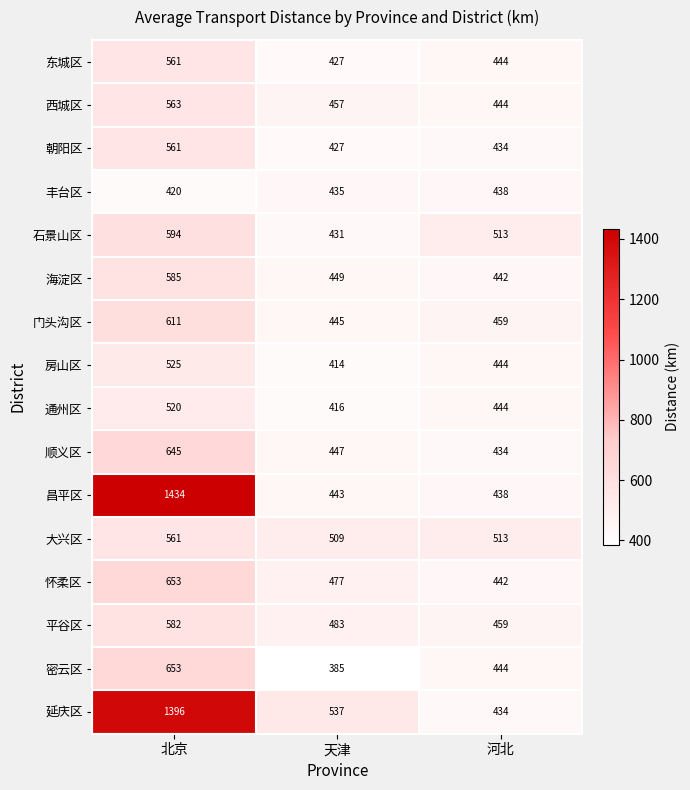

List the labels in order of 海淀区 value, smallest first.

河北, 天津, 北京